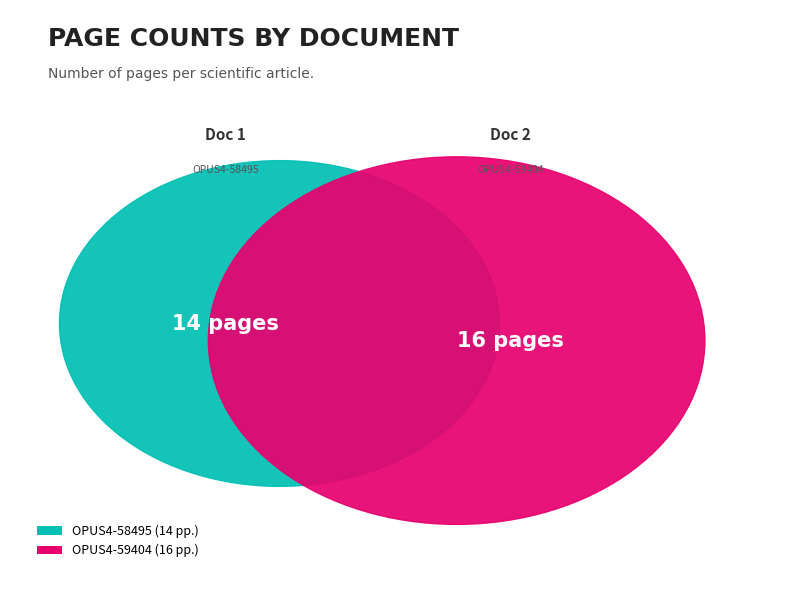

What percentage do OPUS4-59404 and OPUS4-58495 together represent?

100.0%